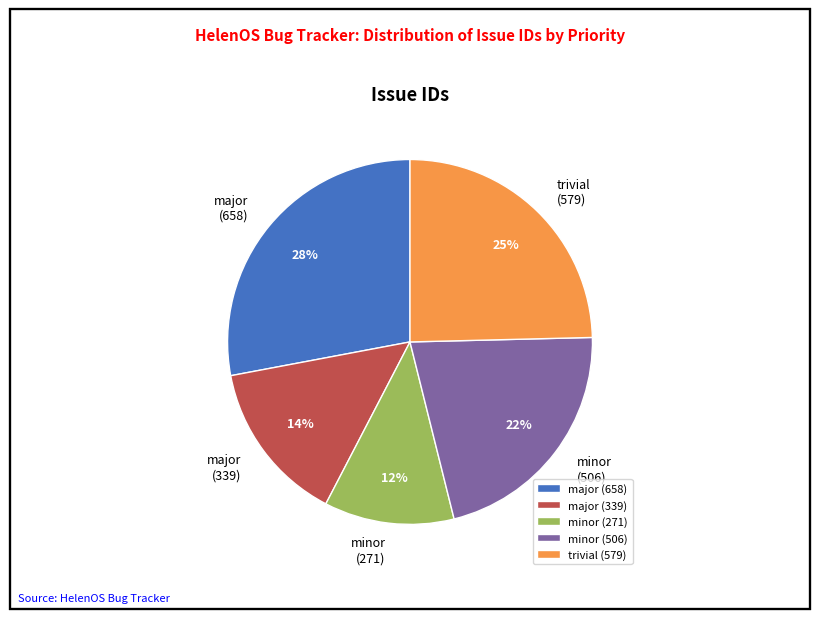

Is there any slice that represents more than half of the pie?

No